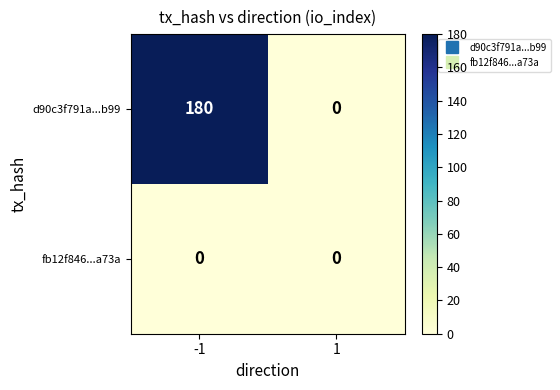

Rank the series at -1 from lowest to highest value.

fb12f846...a73a, d90c3f791a...b99